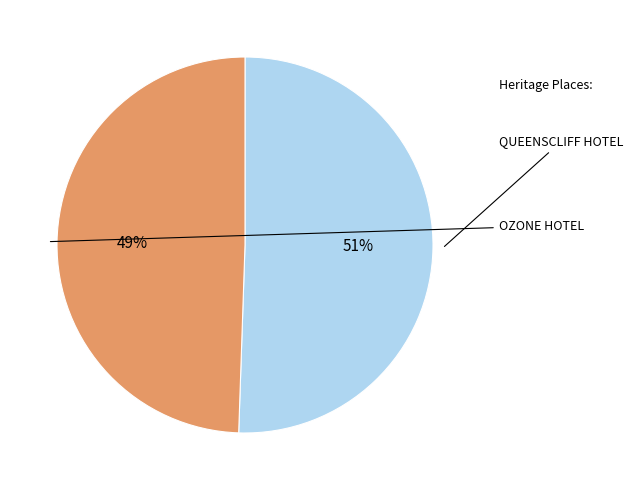

Does any single category account for the majority?

Yes